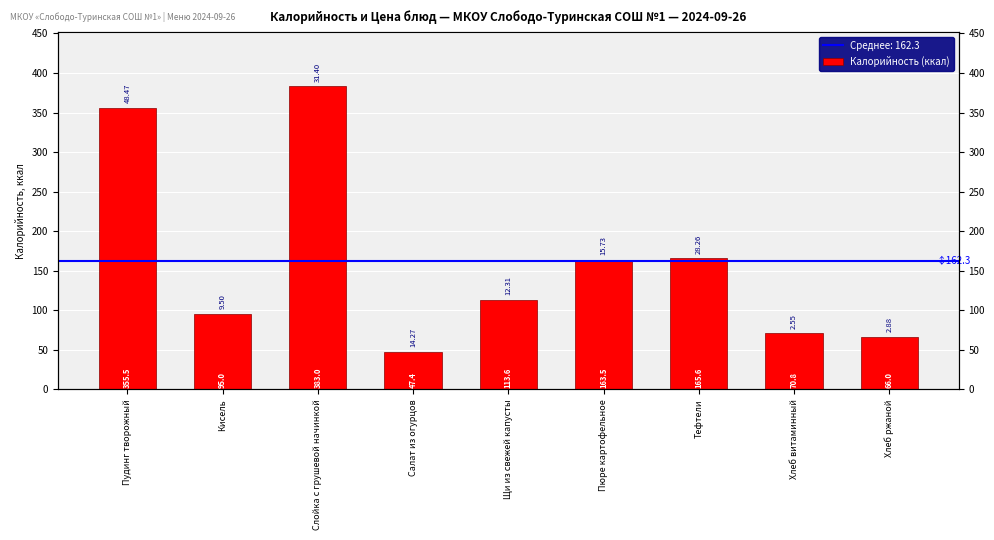

What is the difference between the values at Слойка с грушевой начинкой and Хлеб ржаной?

317.0